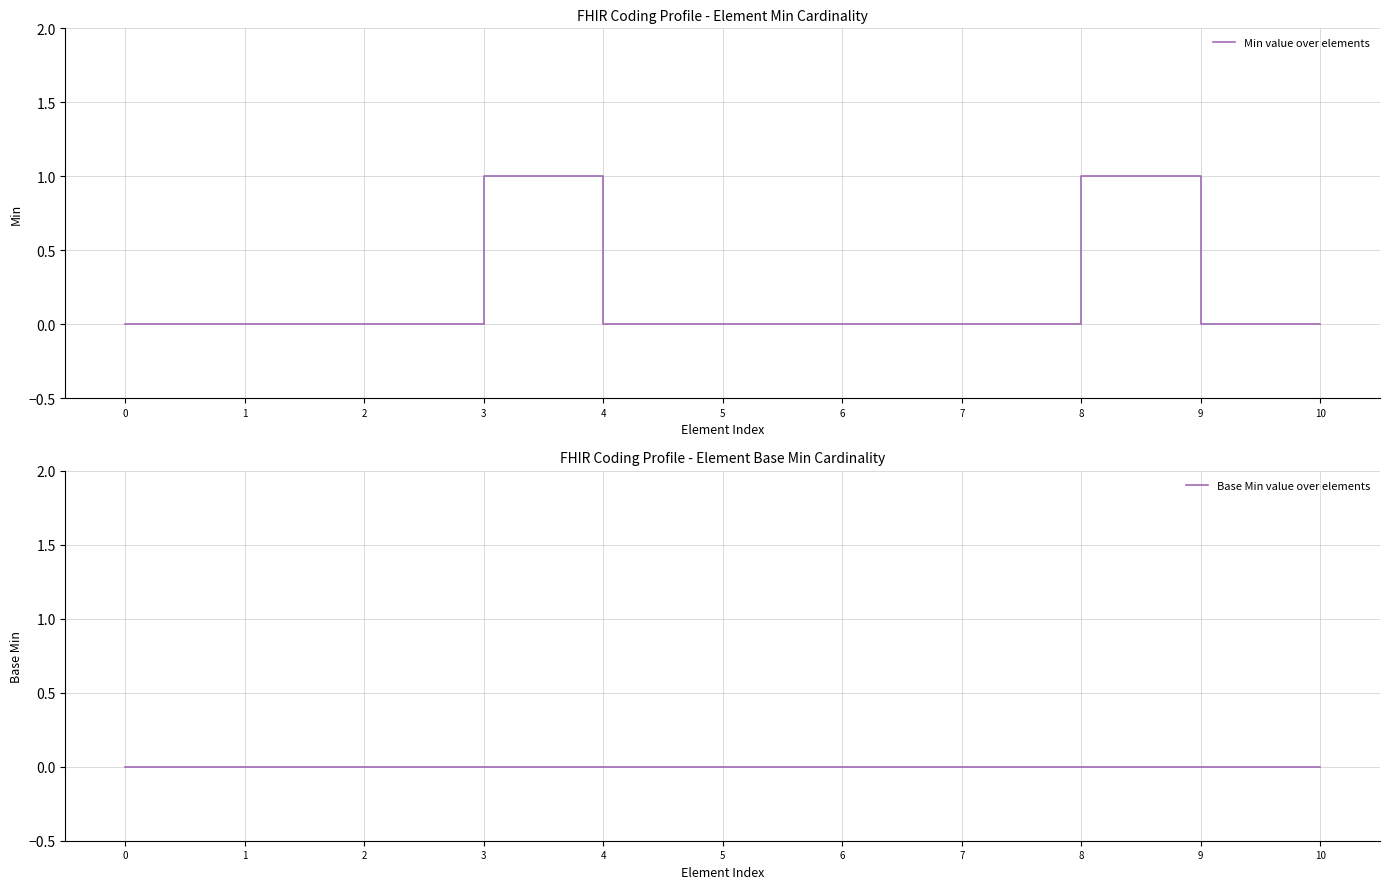

True or false: Base Min value over elements and Min value over elements cross at least once.

False